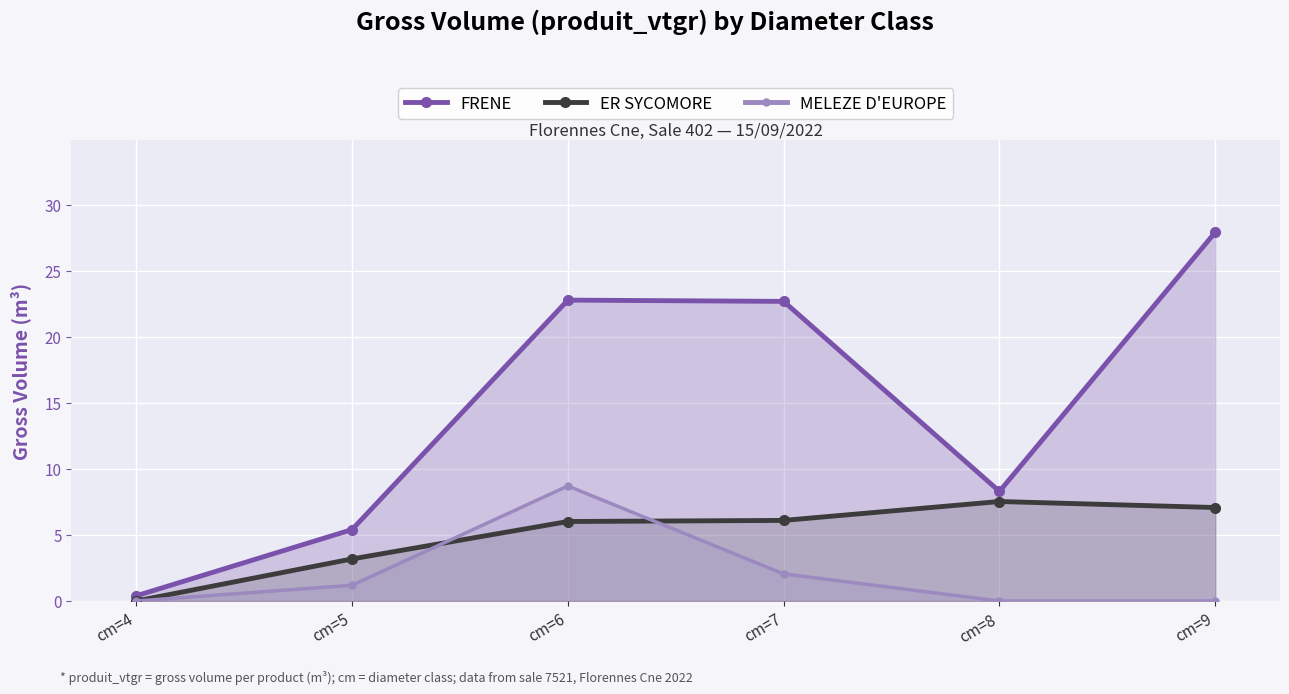

True or false: FRENE has a value of 5.4 at cm=5.

True